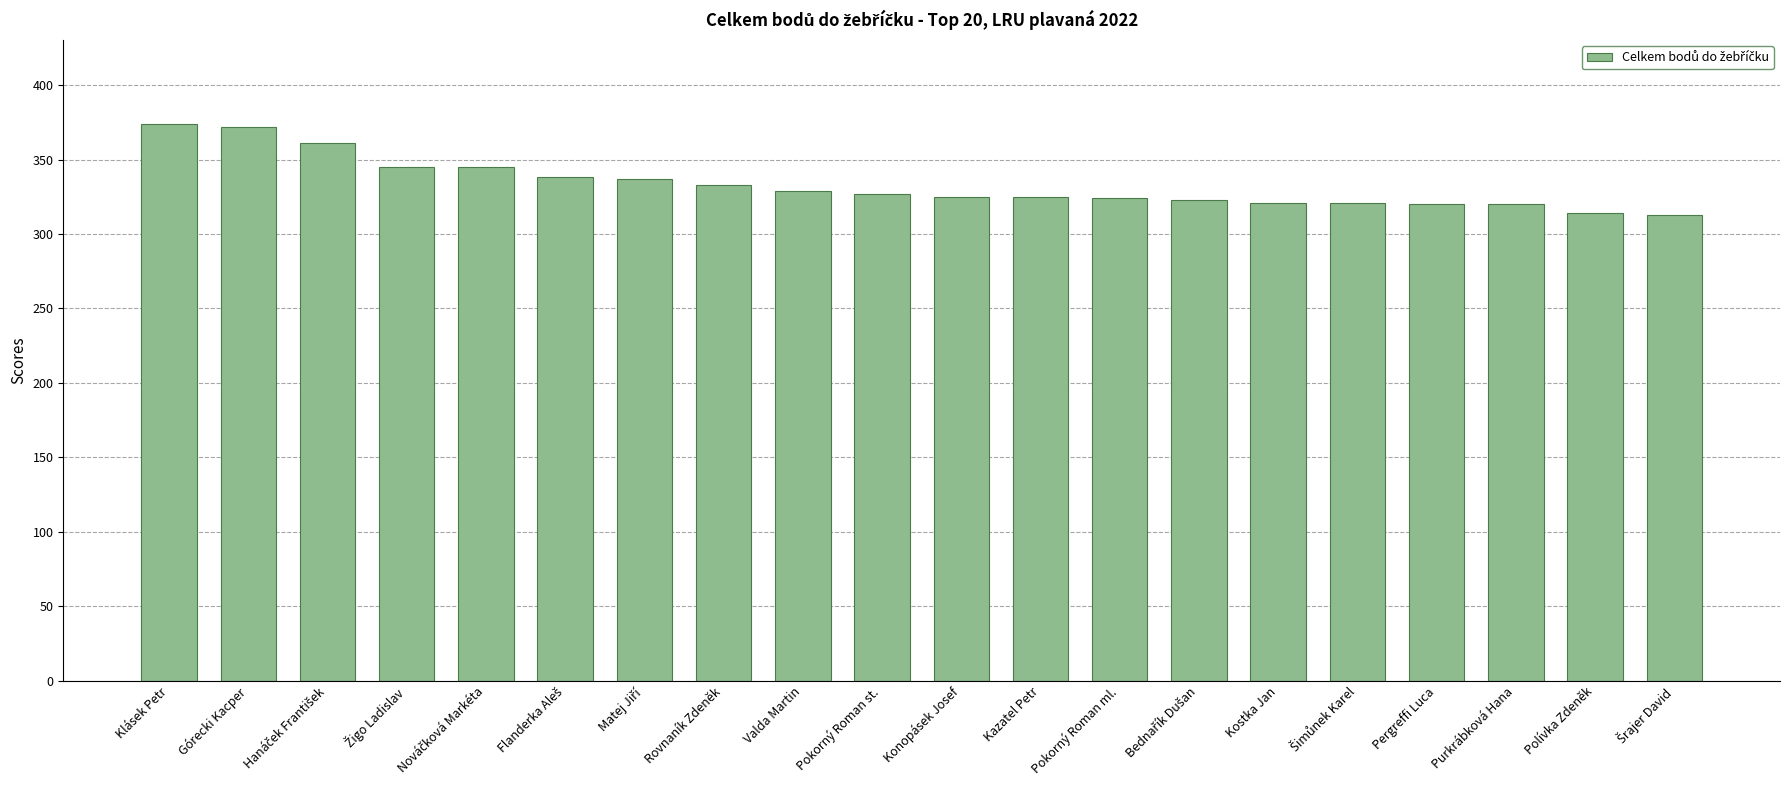

Are the bars grouped side by side (vs. stacked)?

No